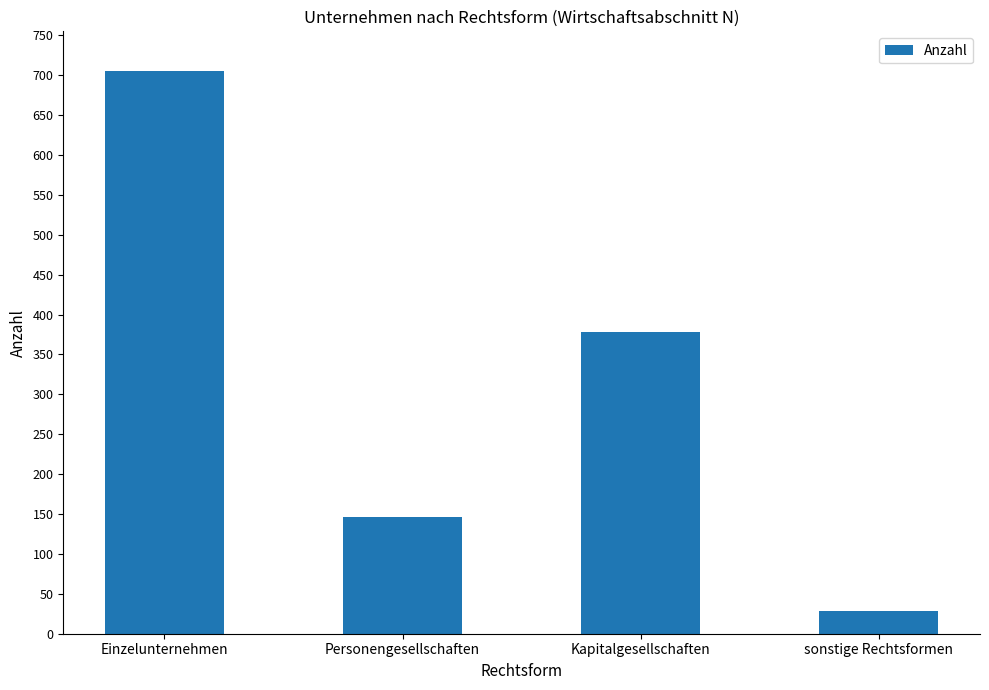

The value at Personengesellschaften is 202. True or false?

False